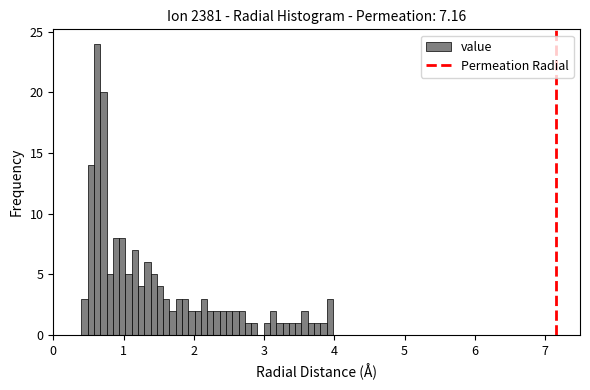

Read against the x-axis, roughly where is the centre of the tallest bar?

0.6